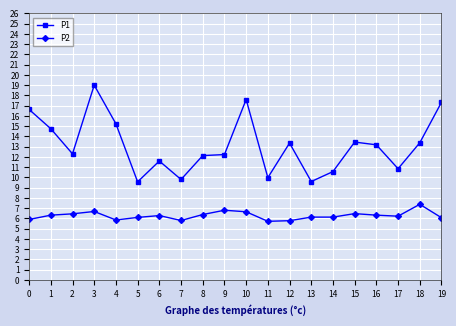

What is the difference between the highest and lowest values at 18?

6.0